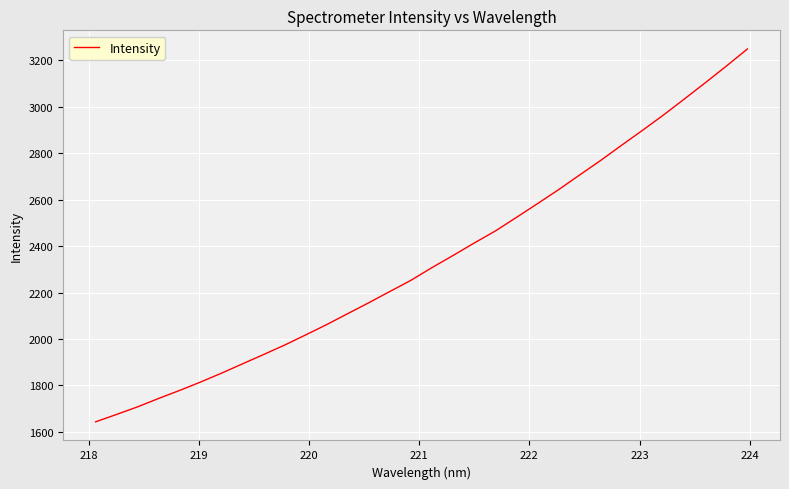

True or false: the data has more than 2 interior local peaks.

False